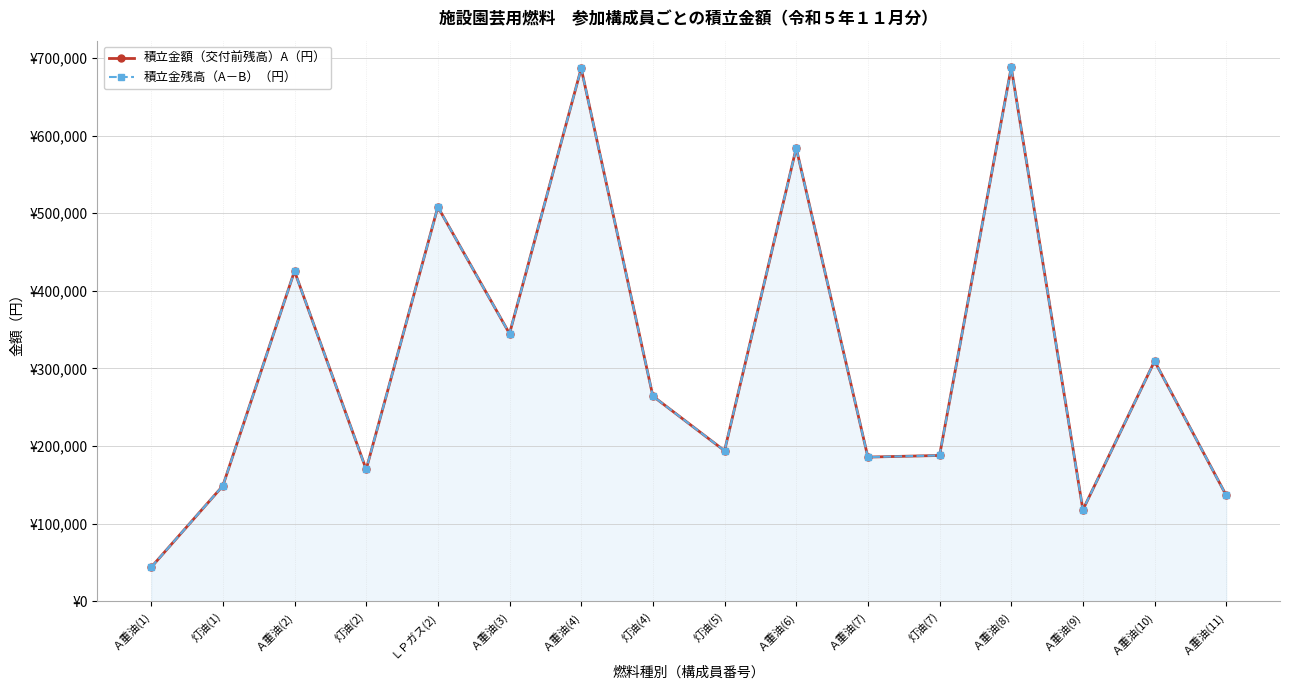

What position from the left is Ａ重油(1)?

1